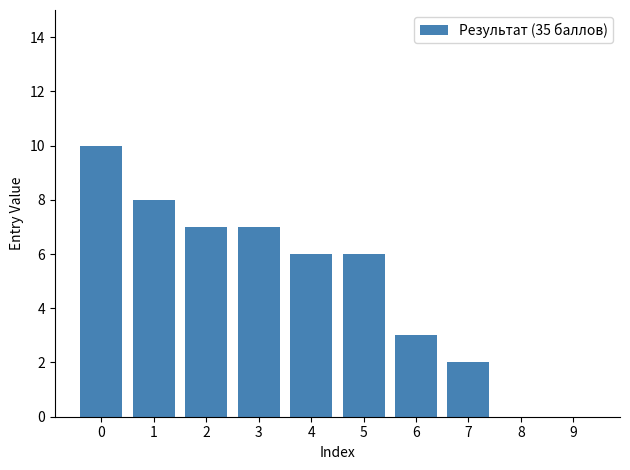

What is the sum of all values?

49